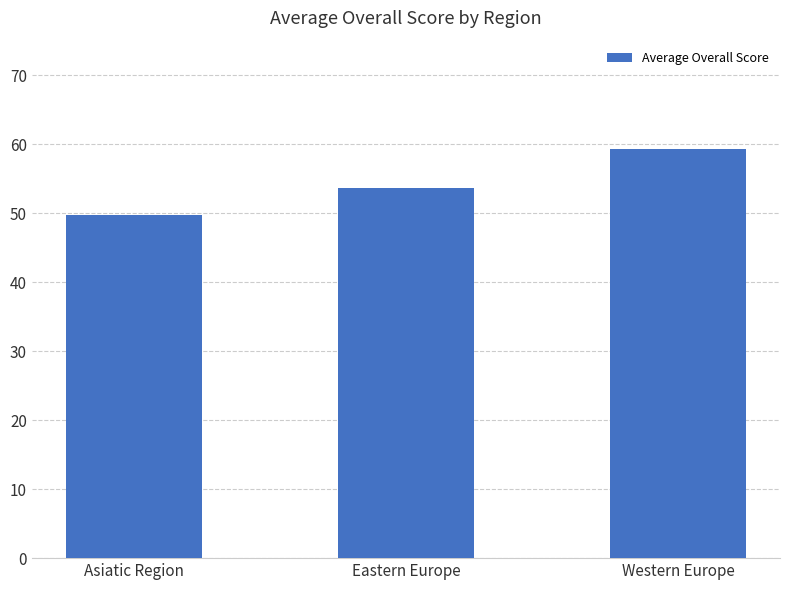

Read the value at Asiatic Region.

49.8